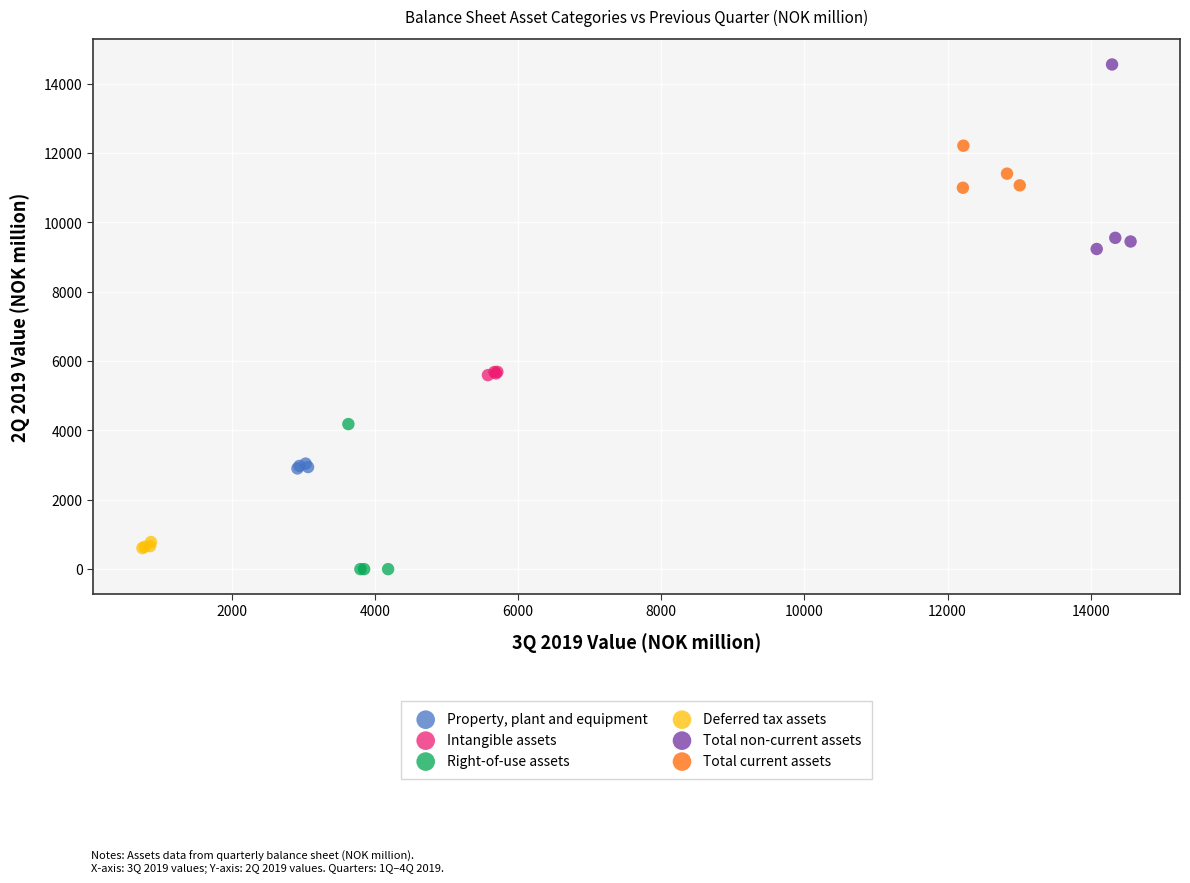

Which series has the largest Y range (max minus min)?

Total non-current assets